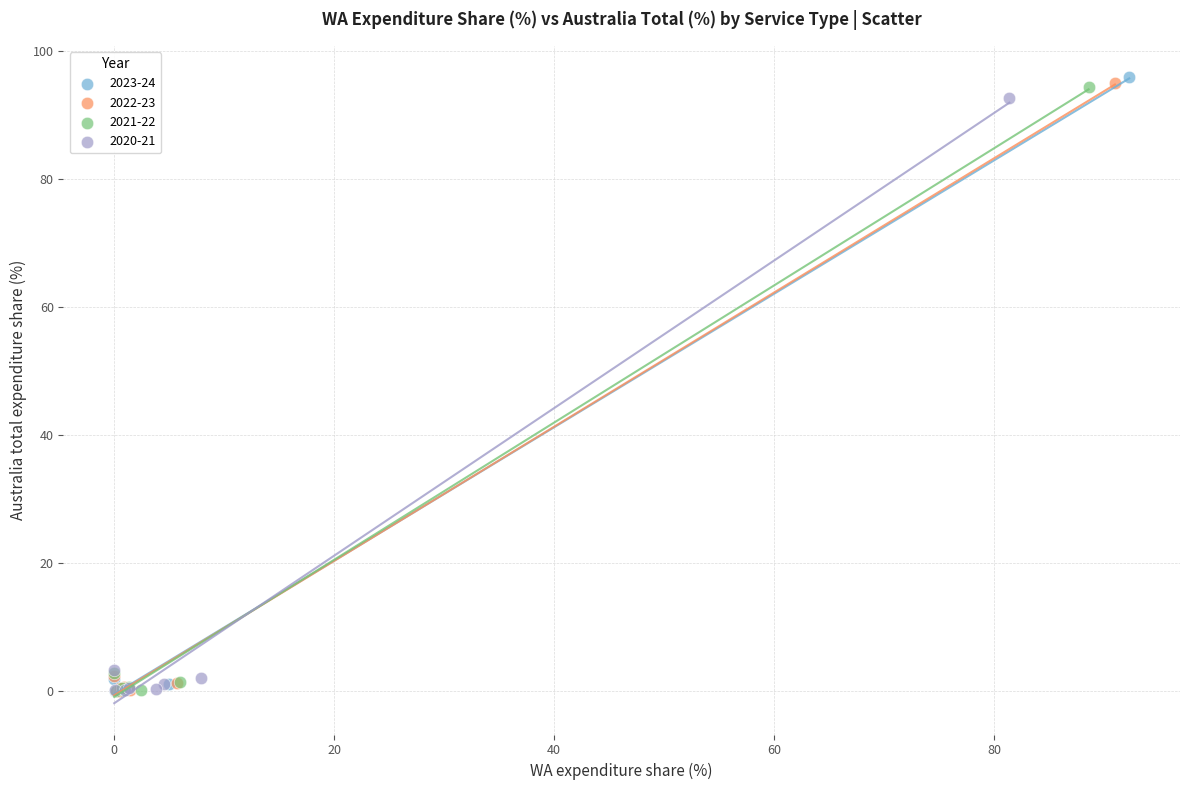

Which series has the largest Y range (max minus min)?

2023-24